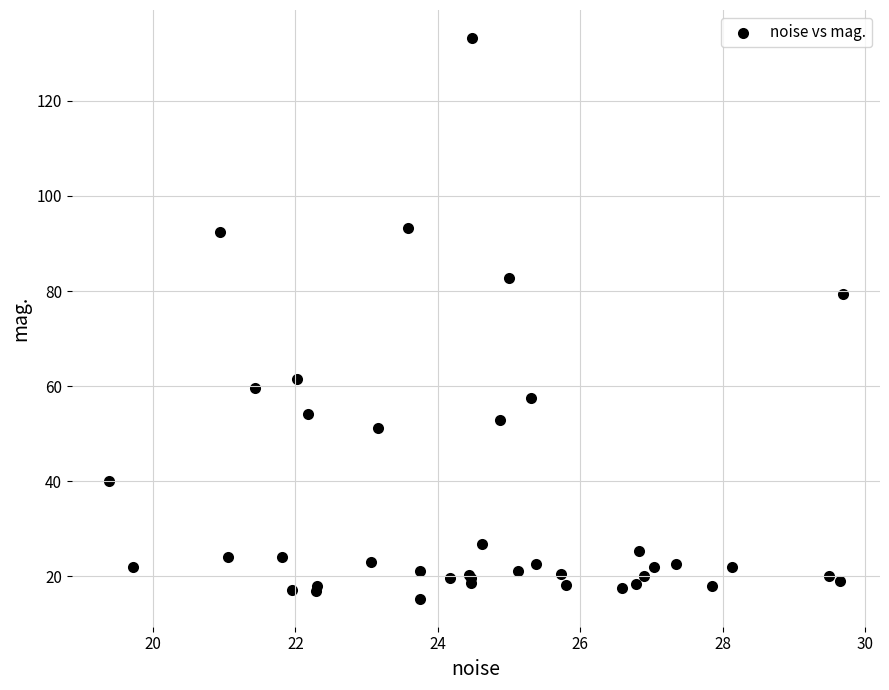

What Y value in the scatter plot is closest to 74?

79.4